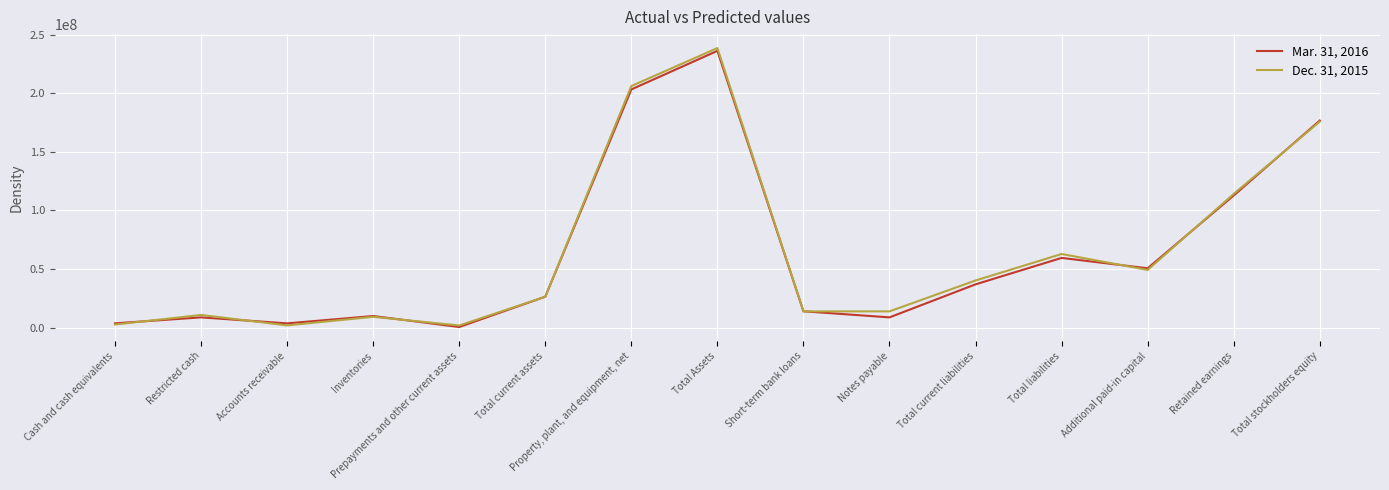

What is the maximum value shown in the chart?

238626919